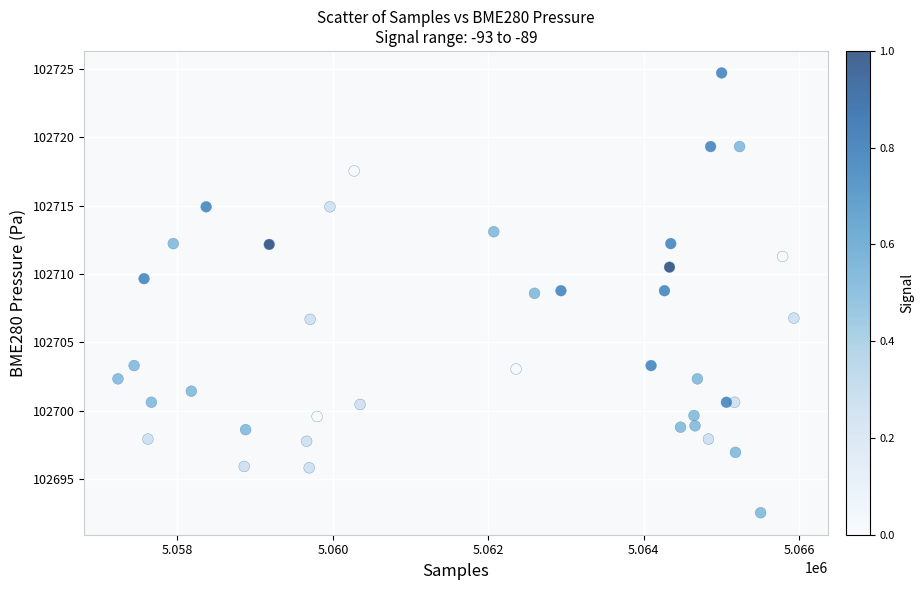

What is the range of Y values (max minus min)?

32.1